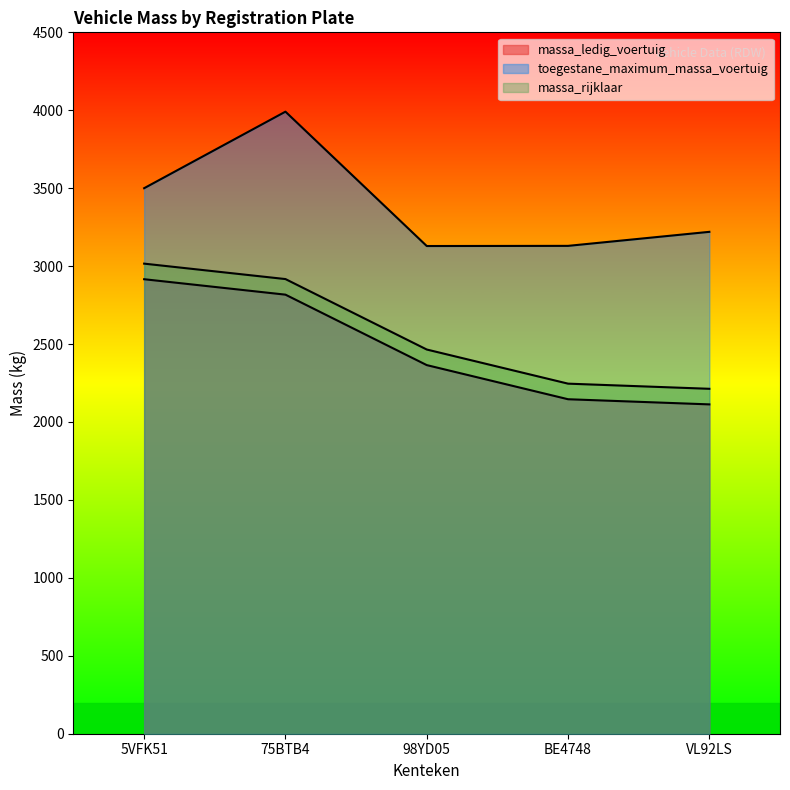

At BE4748, list the series in order from largest to smallest.

toegestane_maximum_massa_voertuig, massa_rijklaar, massa_ledig_voertuig